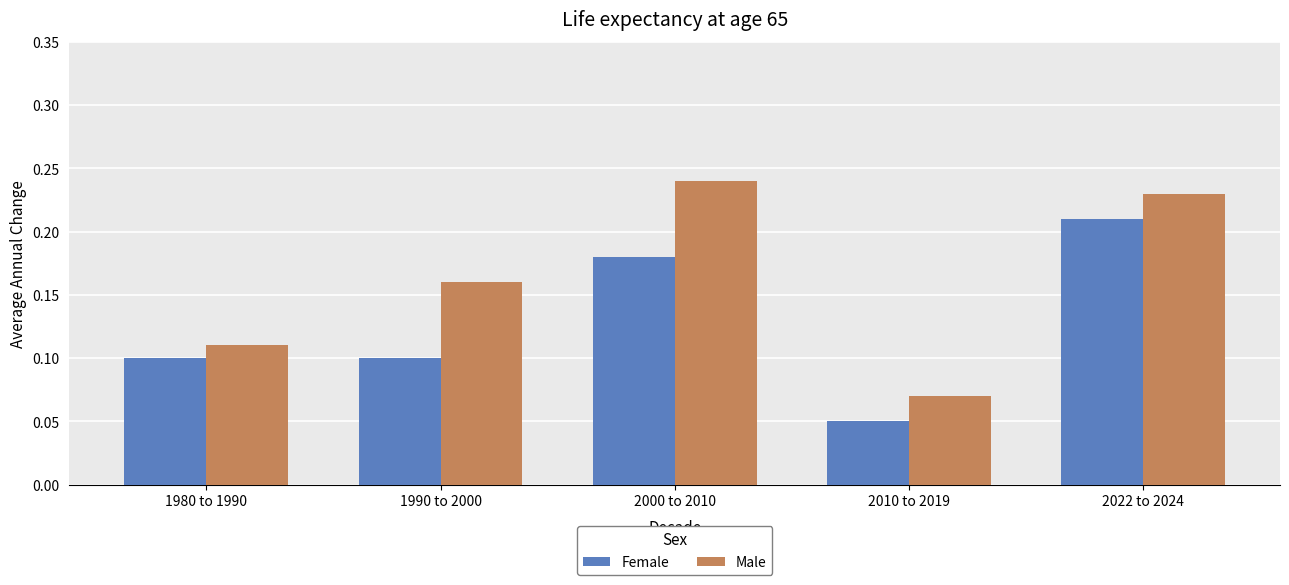

List the series in order of their overall mean, lowest first.

Female, Male